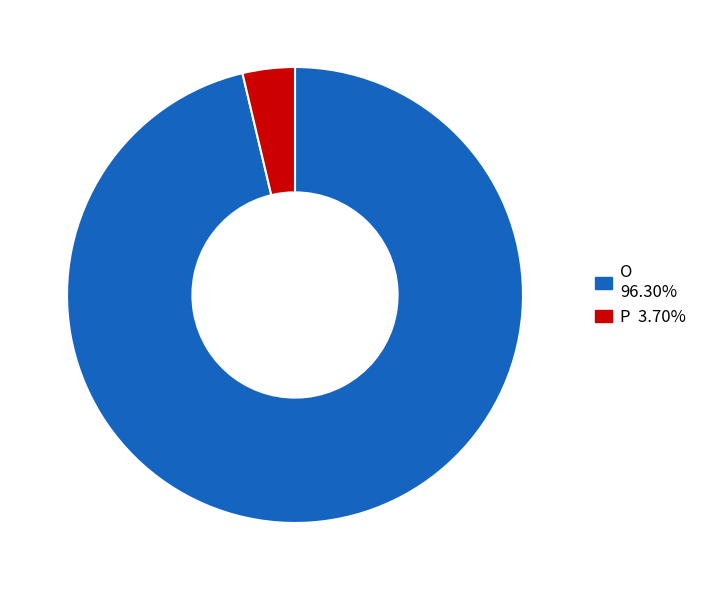

Which slice is the smallest?

P